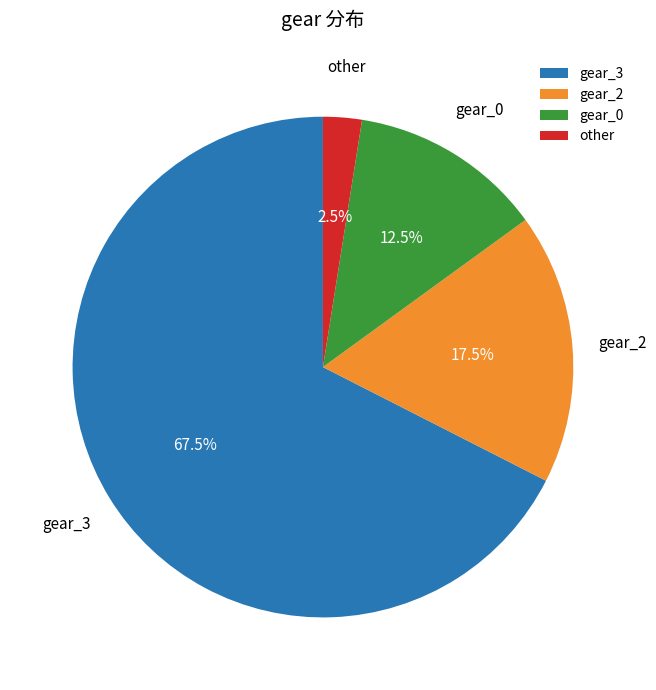

Does gear_0 represent more than half of the total?

No